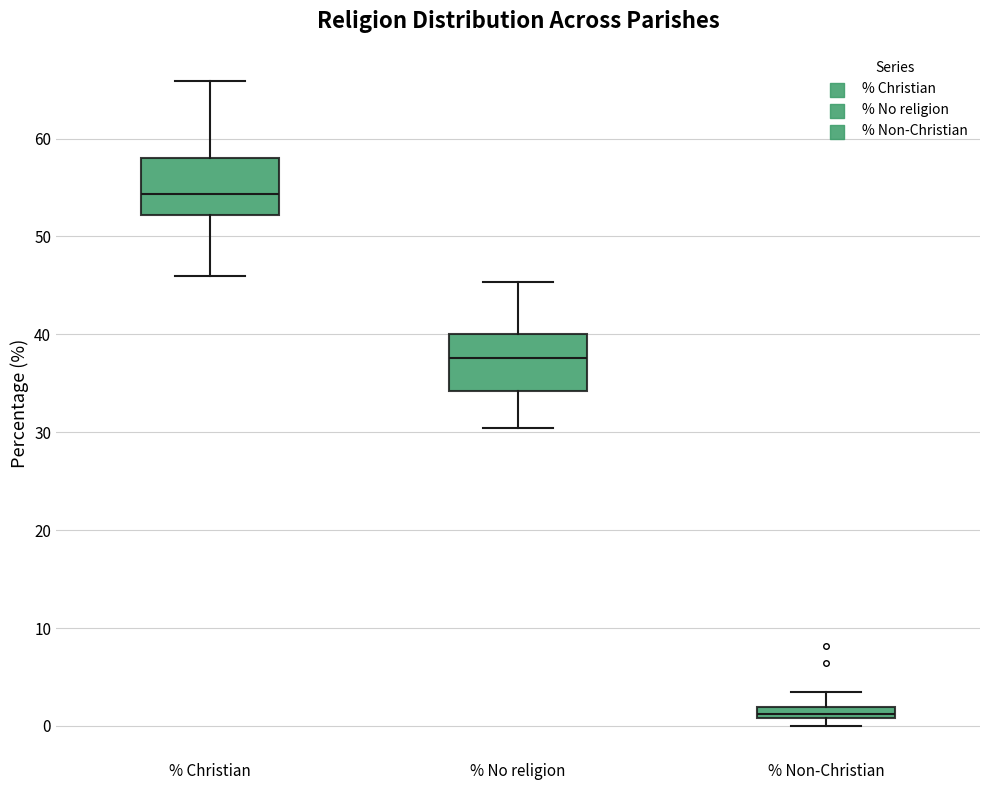

Where is the upper edge of the box for % Non-Christian on the y-axis? The values are not printed on the chart, so give them approximately, as read against the axis.

2